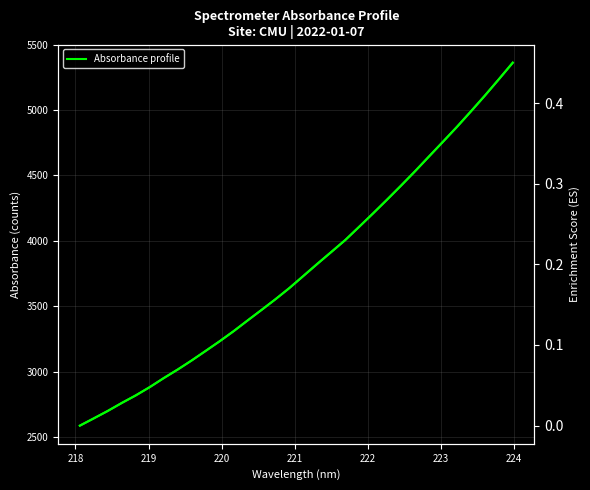

Which series has the largest range (max minus min)?

Absorbance profile